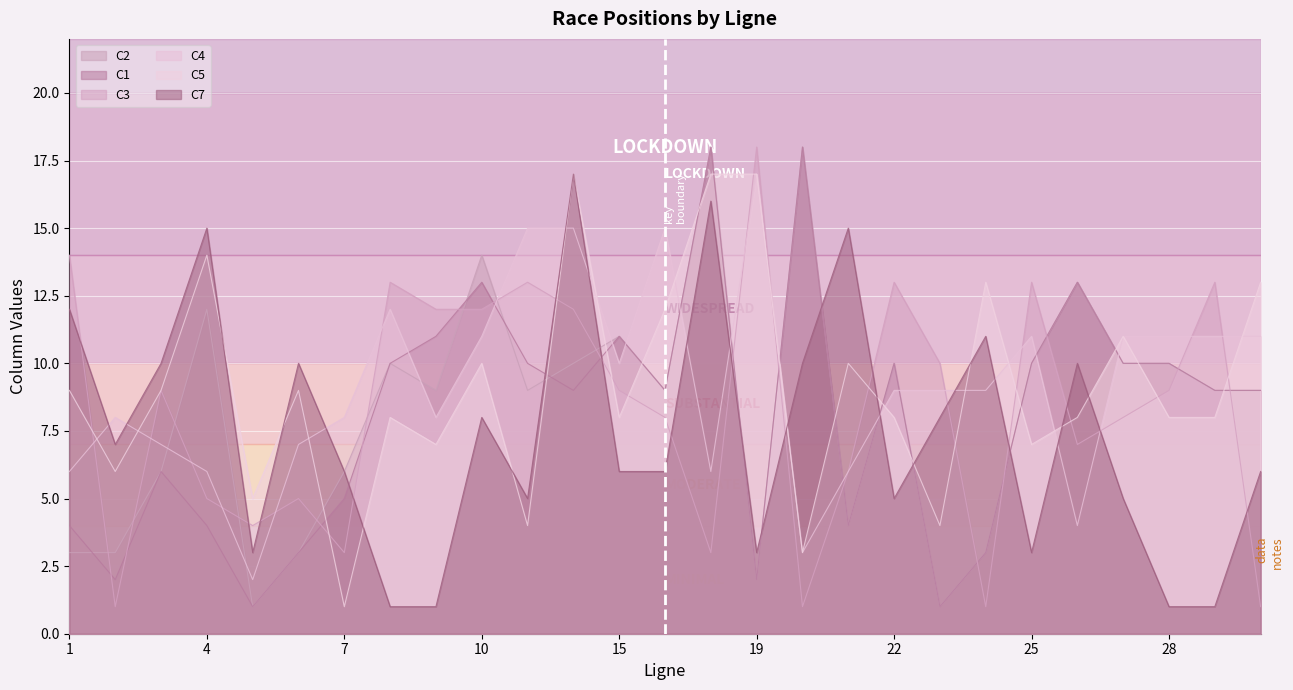

List the labels in order of C7 value, largest first.

14, 18, 4, 21, 1, 24, 3, 6, 20, 26, 10, 23, 2, 7, 15, 16, 30, 11, 22, 27, 5, 19, 25, 8, 9, 28, 29